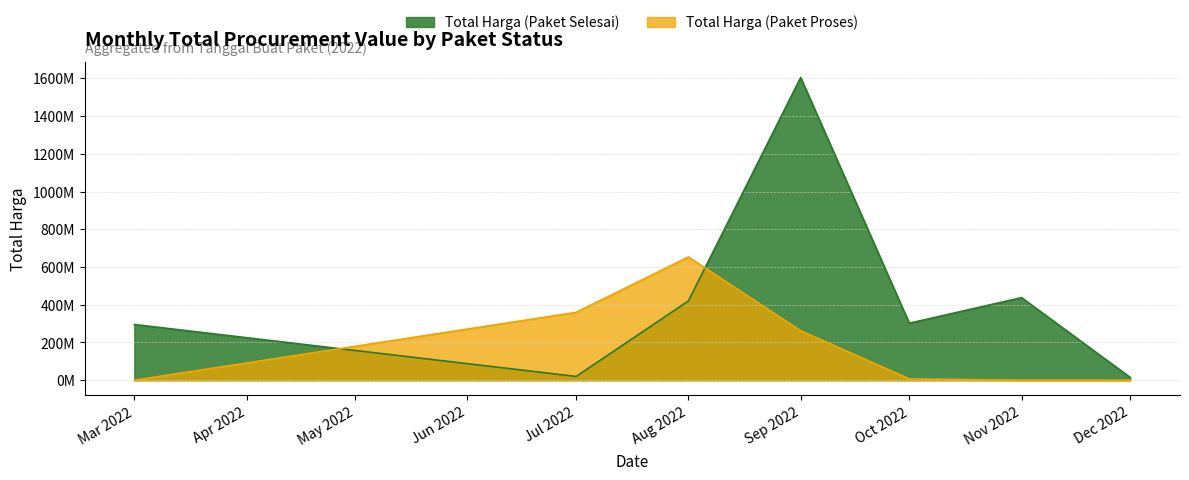

Between 1 and 14, which series saw the biggest shift?

Total Harga (Paket Proses)